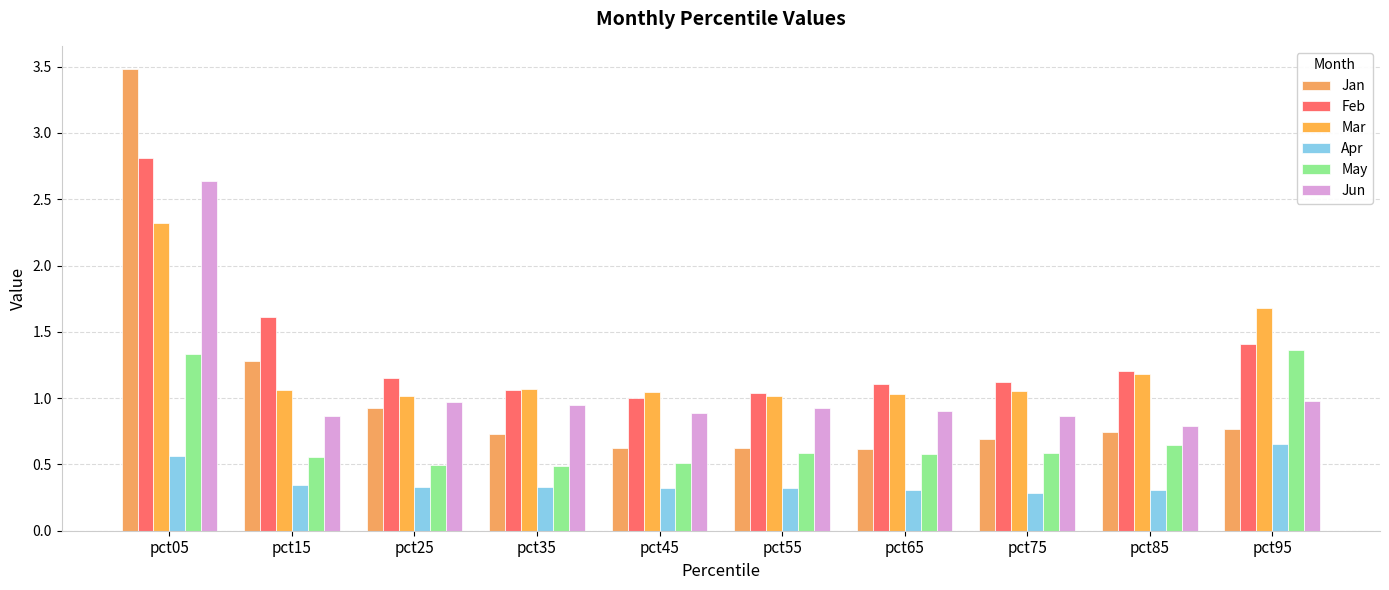

Which series has the largest total across all categories?

Feb